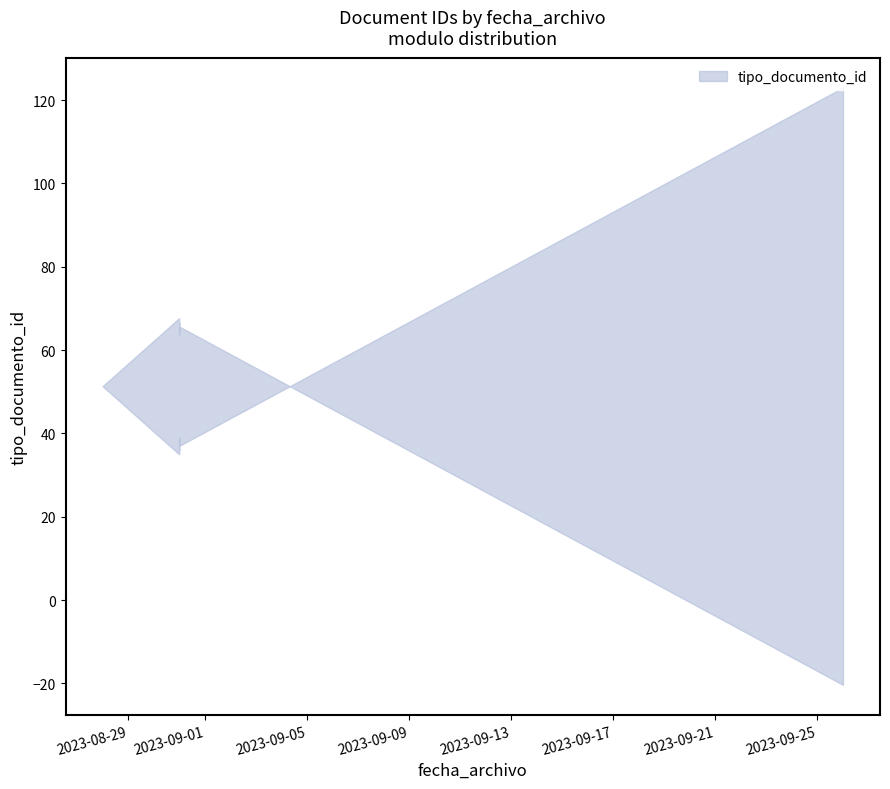

What value does the data have at 2023-08-31?

38